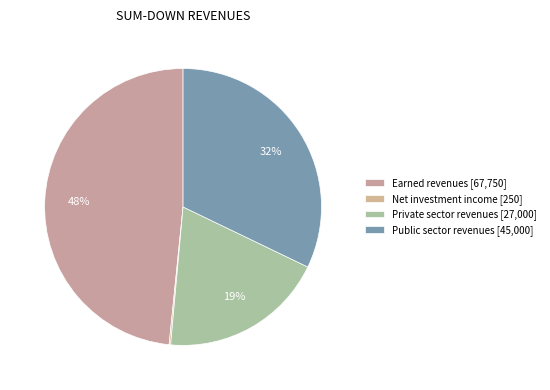

Rank the categories by value from highest to lowest.

Earned revenues, Public sector revenues, Private sector revenues, Net investment income